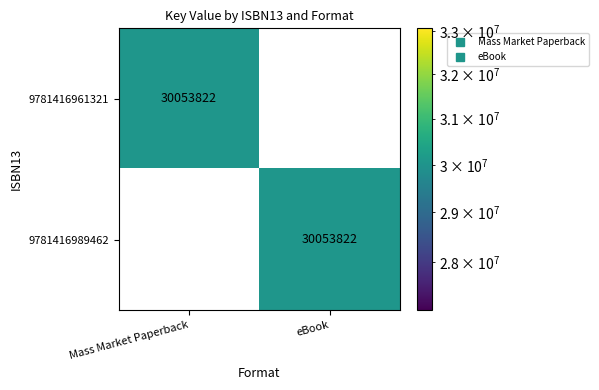

The value of 9781416989462 at Mass Market Paperback is 13488373. True or false?

False